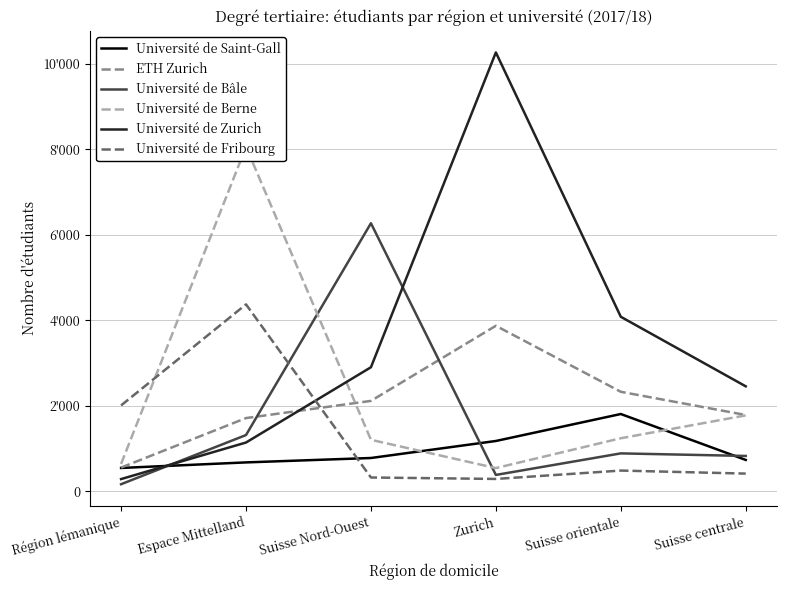

Which series has the widest spread of values?

Université de Zurich